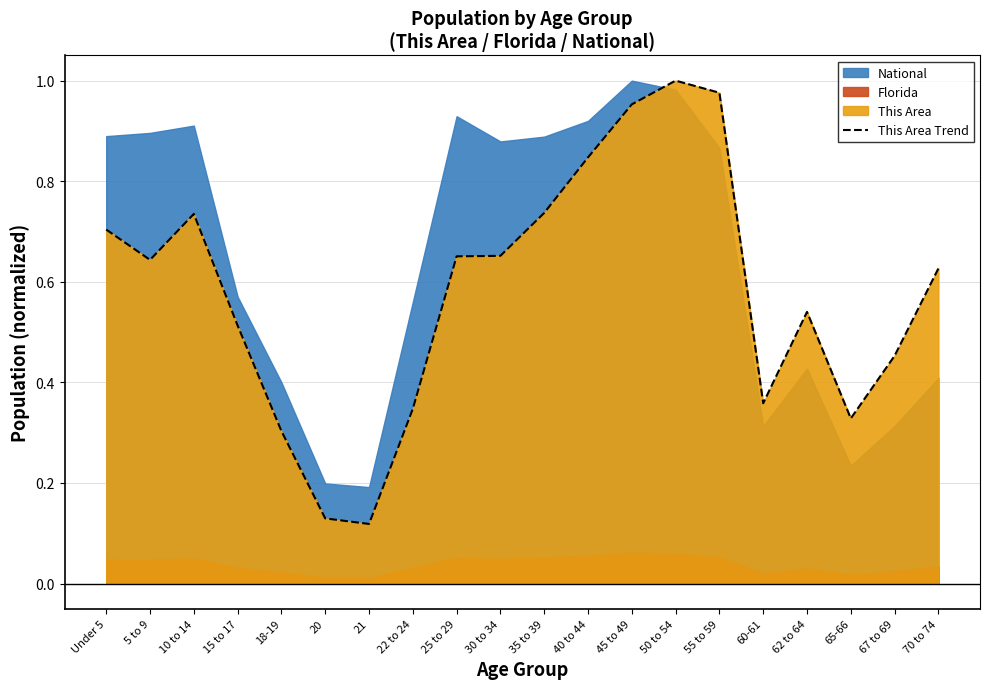

What is the greatest value displayed?

1.0